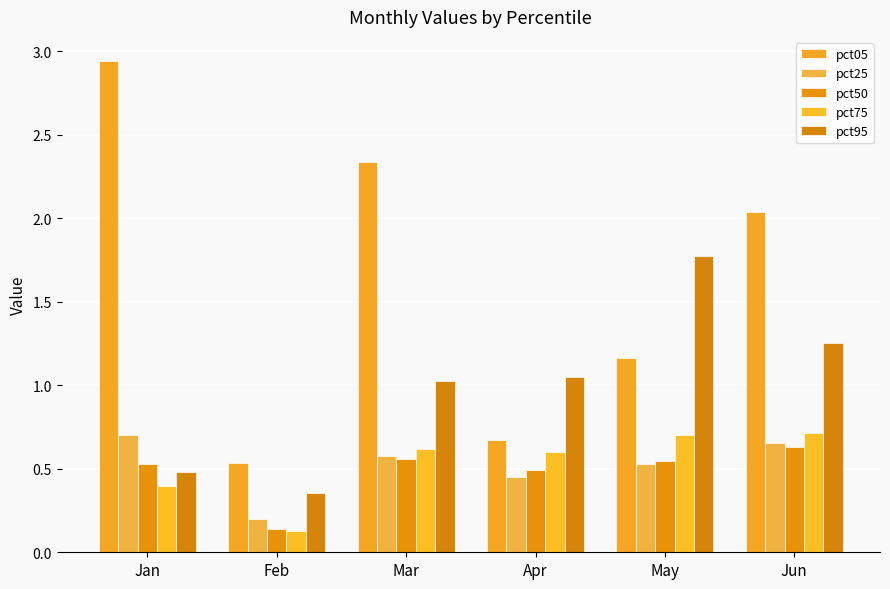

Is it true that pct50 equals 0.2 at Mar?

False